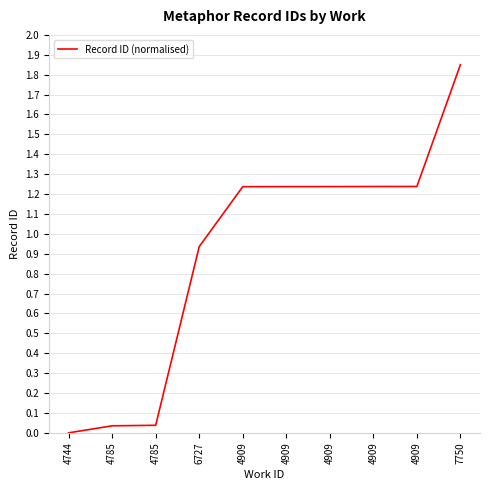

True or false: the data has more than 2 interior local peaks.

False